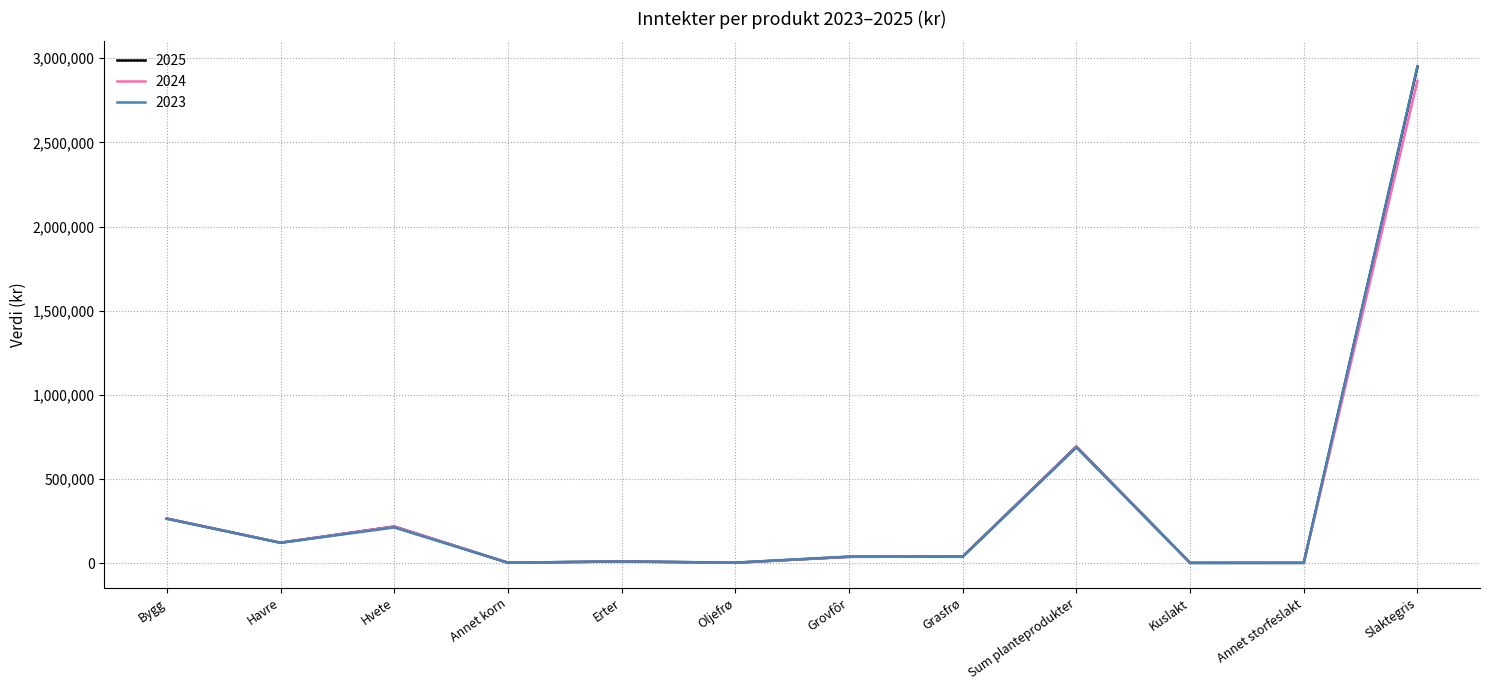

At which label is 2024 closest to 1433708?

Sum planteprodukter